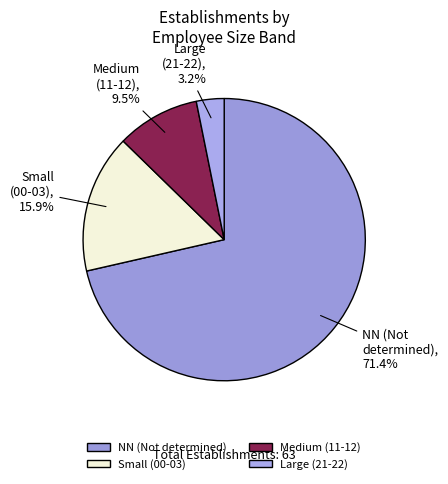

Combined, what portion of the pie is Small (00-03) and NN (Not determined)?

87.3%